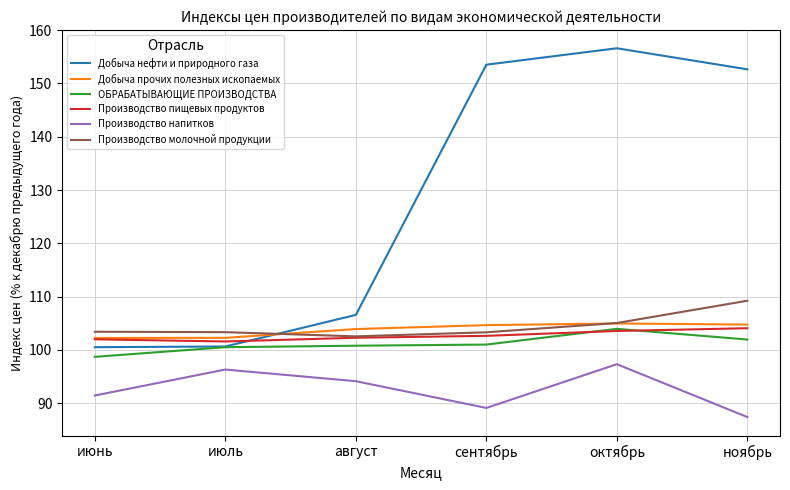

What is the spread (max minus min) of values at июль?

7.0